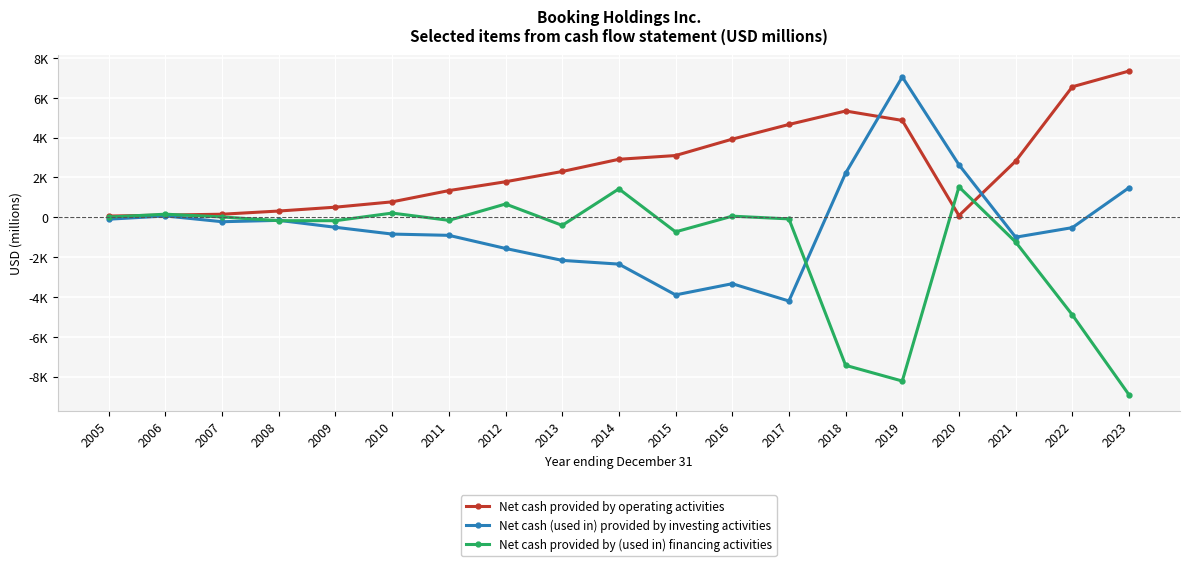

What is the average value of the Net cash provided by (used in) financing activities series?

-1490